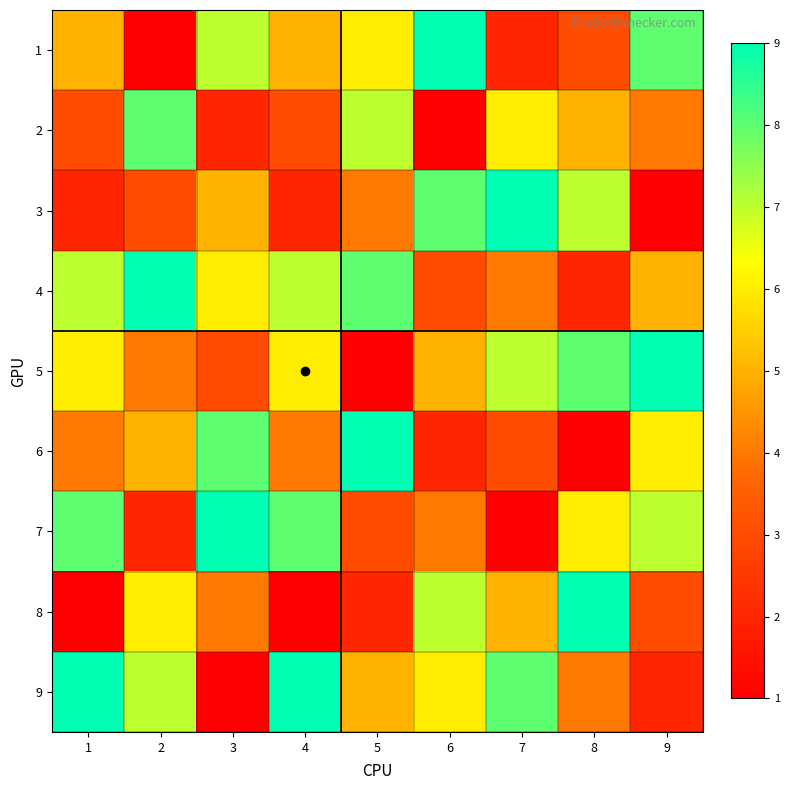

Reading left to right, what are all the values shown in this chart?

1: 1=5	2=1	3=7	4=5	5=6	6=9	7=2	8=3	9=8
2: 1=3	2=8	3=2	4=3	5=7	6=1	7=6	8=5	9=4
3: 1=2	2=3	3=5	4=2	5=4	6=8	7=9	8=7	9=1
4: 1=7	2=9	3=6	4=7	5=8	6=3	7=4	8=2	9=5
5: 1=6	2=4	3=3	4=6	5=1	6=5	7=7	8=8	9=9
6: 1=4	2=5	3=8	4=4	5=9	6=2	7=3	8=1	9=6
7: 1=8	2=2	3=9	4=8	5=3	6=4	7=1	8=6	9=7
8: 1=1	2=6	3=4	4=1	5=2	6=7	7=5	8=9	9=3
9: 1=9	2=7	3=1	4=9	5=5	6=6	7=8	8=4	9=2